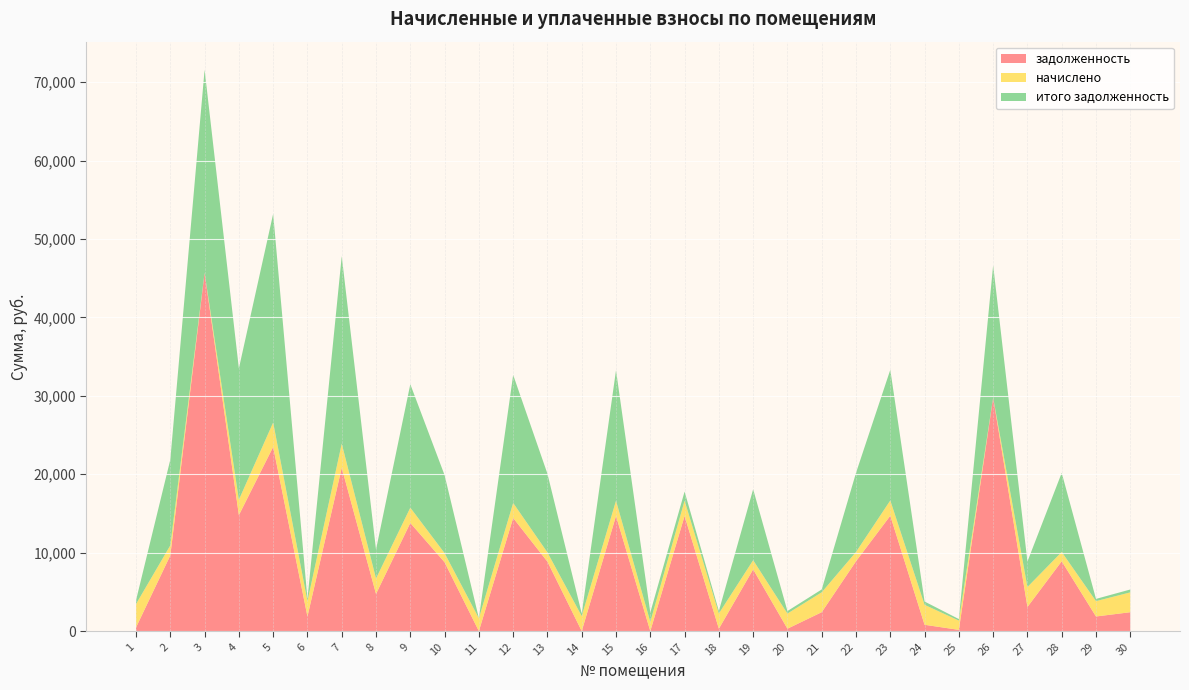

Reading right to left, what are all the values shown in this chart?

задолженность: 30=2410.5	29=1866.1	28=8911.0	27=3078.4	26=29788.8	25=159.9	24=808.4	23=14714.6	22=8911.0	21=2413.8	20=306.7	19=7876.9	18=308.2	17=14689.0	16=0.0	15=14689.0	14=2.1	13=8859.6	12=14432.2	11=0.6	10=8782.6	9=13796.6	8=4745.0	7=20841.2	6=1869.0	5=23497.2	4=14791.7	3=45710.4	2=9655.7	1=472.6
начислено: 30=2531.1	29=1959.5	28=1180.5	27=2544.7	26=-12921.2	25=1180.5	24=2544.7	23=1949.3	22=1180.5	21=2534.5	20=1932.4	19=1170.3	18=1939.1	17=1945.9	16=1187.3	15=1945.9	14=1915.3	13=1173.7	12=1911.9	11=1633.0	10=1163.5	9=1945.9	8=1966.4	7=3072.0	6=1963.0	5=3112.9	4=1959.5	3=-19827.4	2=1279.1	1=2980.1
итого задолженность: 30=366.9	29=284.1	28=10091.5	27=3248.1	26=16867.6	25=196.8	24=421.0	23=16664.0	22=10091.5	21=366.5	20=322.1	19=9047.2	18=323.6	17=1163.1	16=1187.3	15=16634.9	14=323.4	13=10033.3	12=16334.1	11=19.6	10=9946.0	9=15742.6	8=3689.4	7=23913.2	6=284.6	5=26610.1	4=16751.2	3=25883.0	2=10934.8	1=482.7